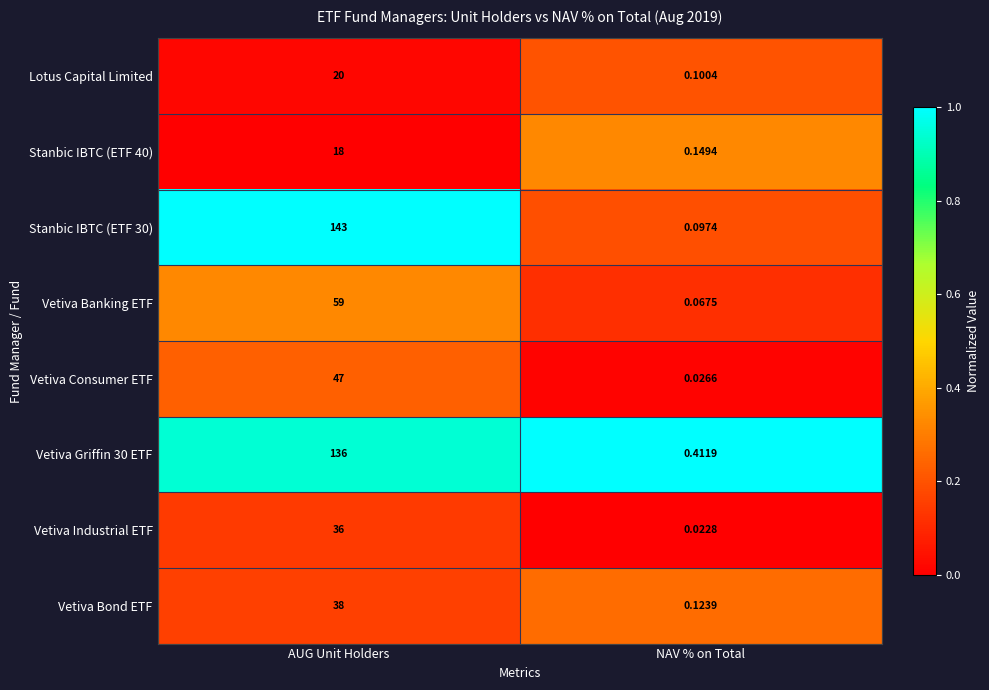

What is the maximum value shown in the chart?

143.0